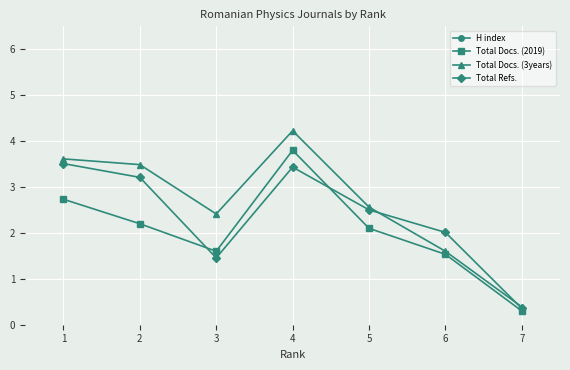

Is the value of Total Docs. (3years) at 5 greater than the value of Total Refs. at 5?

Yes